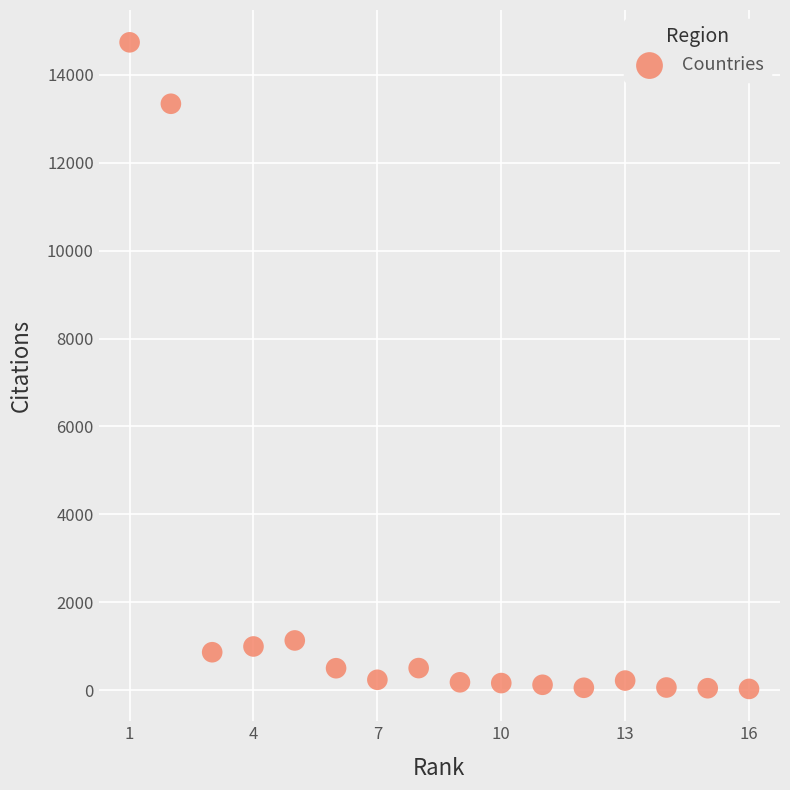

What Y value in the scatter plot is closest to 7383?

13342